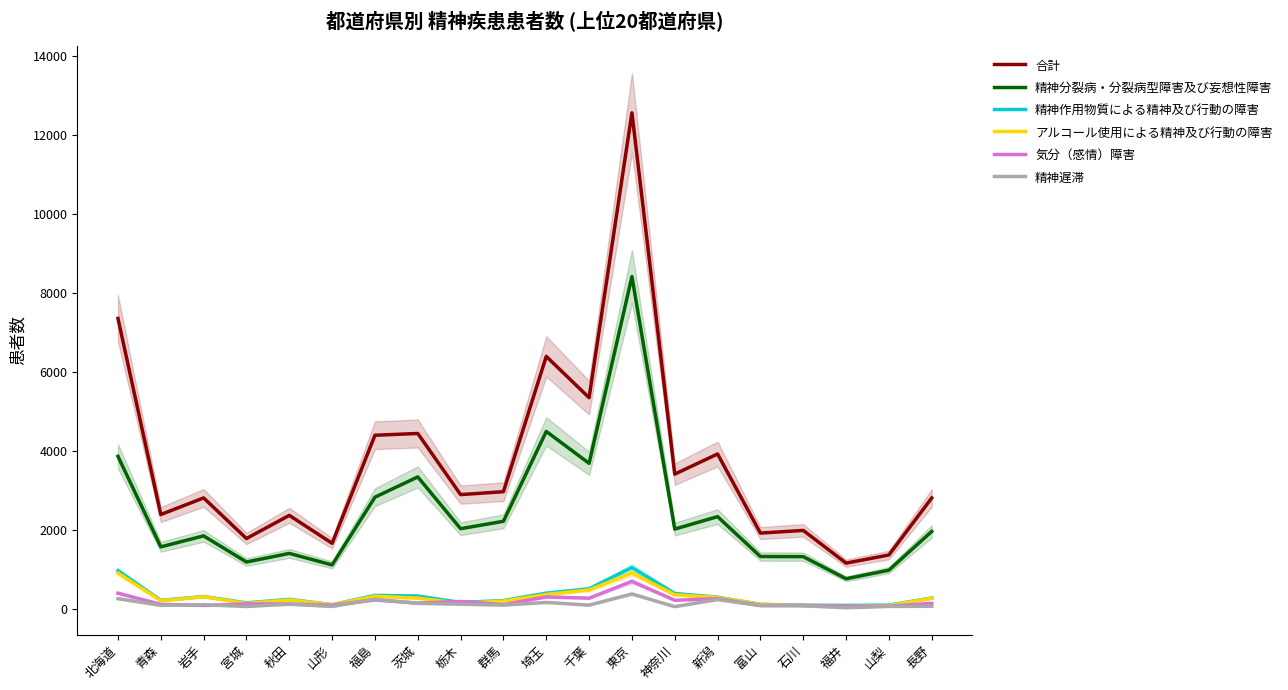

Where is the first local minimum for アルコール使用による精神及び行動の障害?

青森